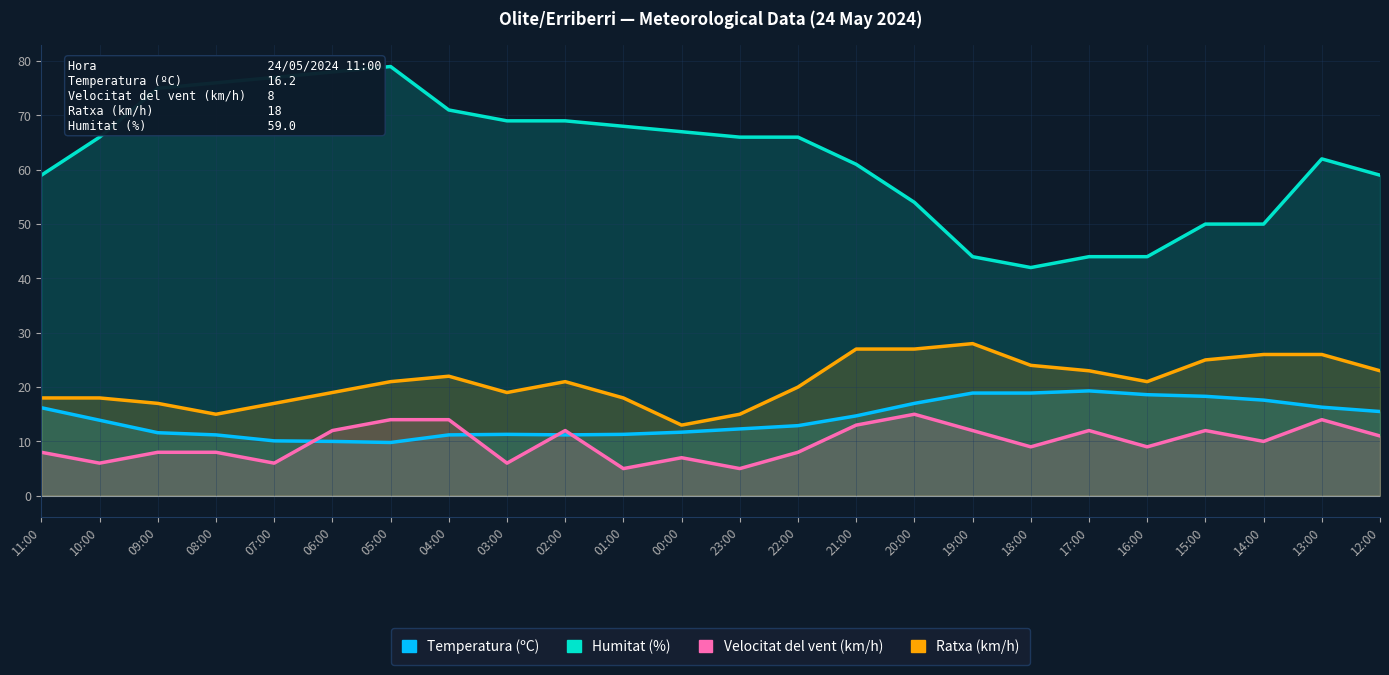

What is the label of the 22nd point from the right?

09:00